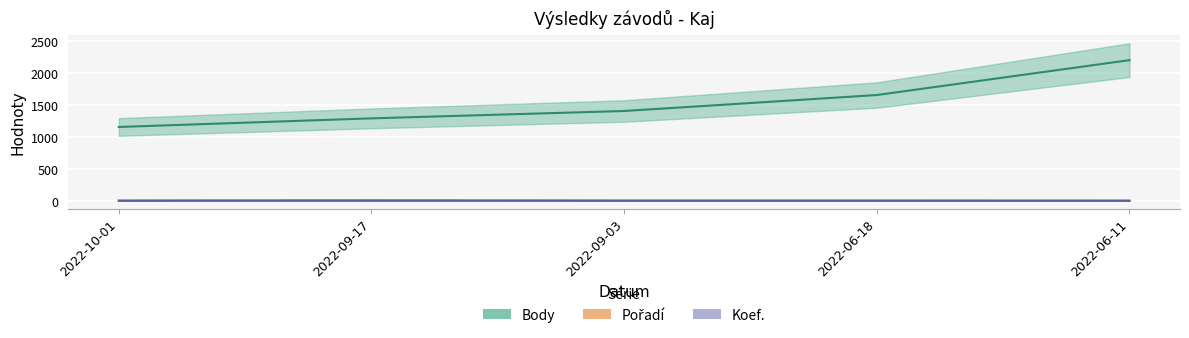

Does the chart display data point markers on the line(s)?

No